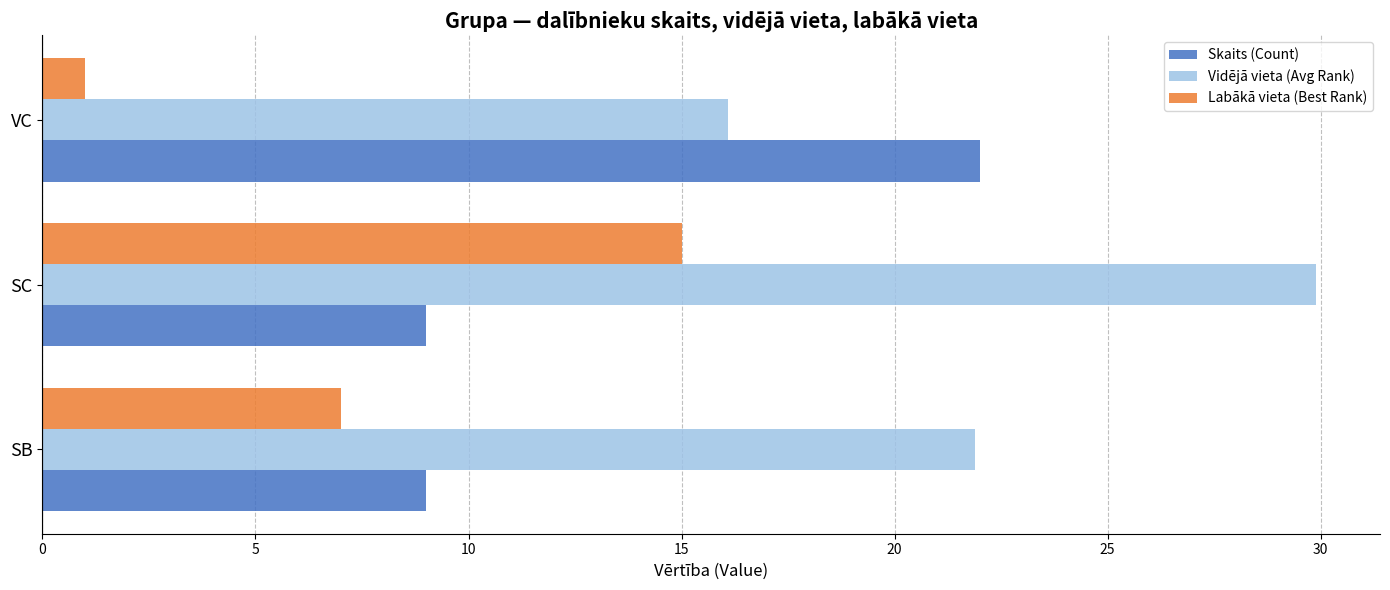

What is the maximum value for Skaits (Count)?

22.0